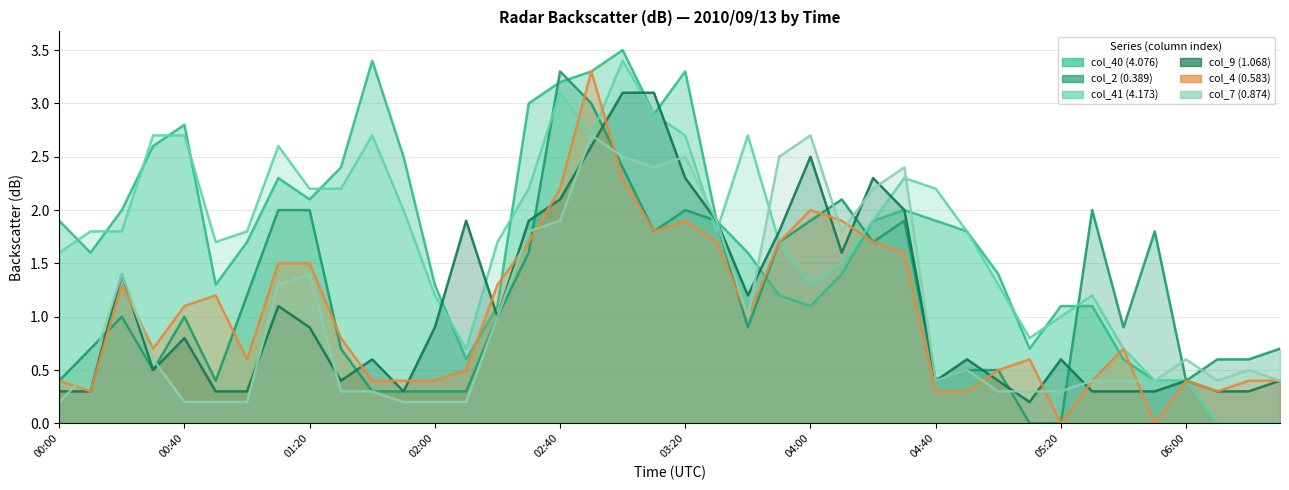

Where do col_4 (0.583) and col_7 (0.874) first cross each other?

00:00 and 00:10